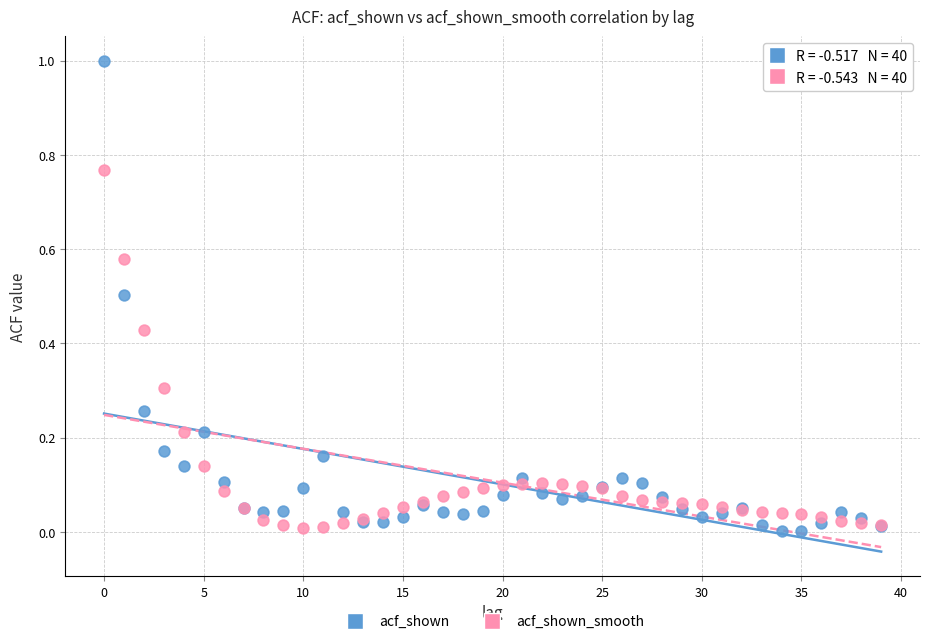

Which series contains the highest Y value?

acf_shown